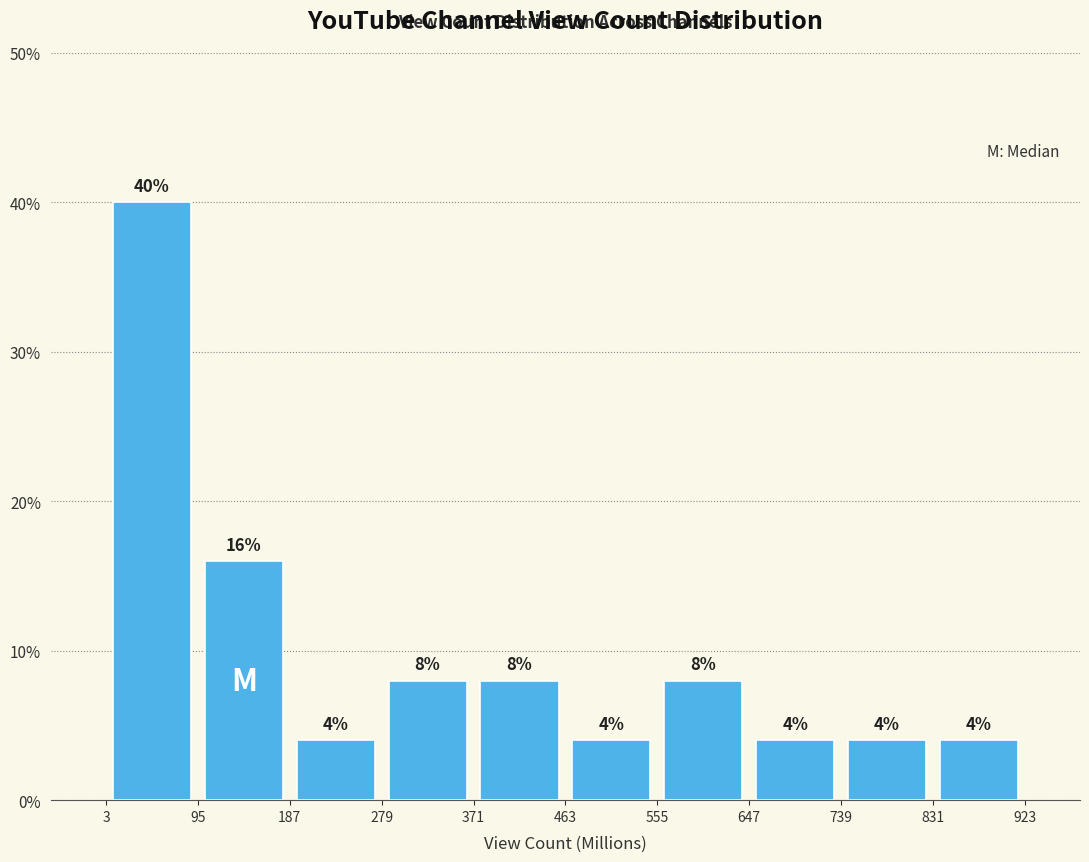

Reading left to right, transcribe this chart: for each bar, give the range it covers on the x-axis and its height.

3 to 95: 40
95 to 187: 16
187 to 279: 4
279 to 371: 8
371 to 463: 8
463 to 555: 4
555 to 647: 8
647 to 739: 4
739 to 831: 4
831 to 923: 4